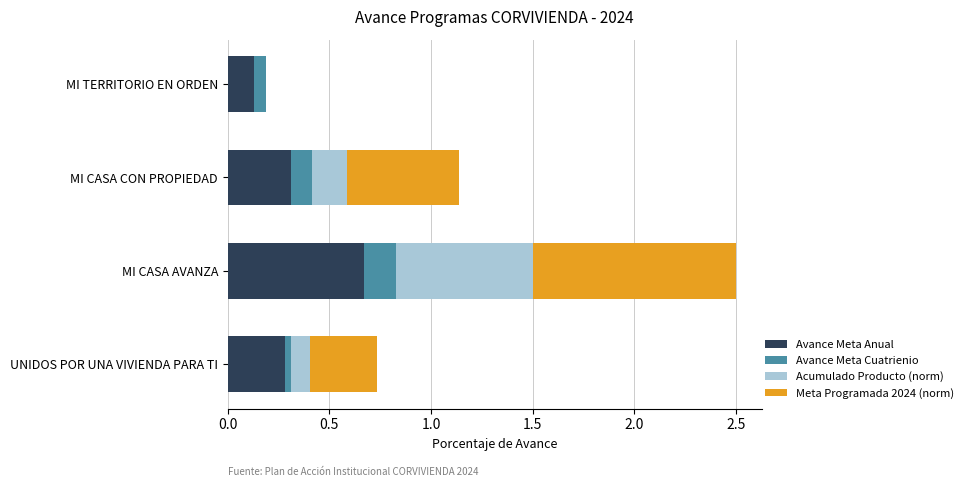

At which category is the sum across all series the highest?

MI CASA AVANZA